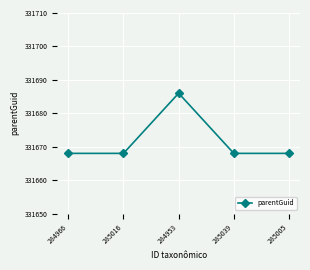

Does the chart have visible grid lines?

Yes